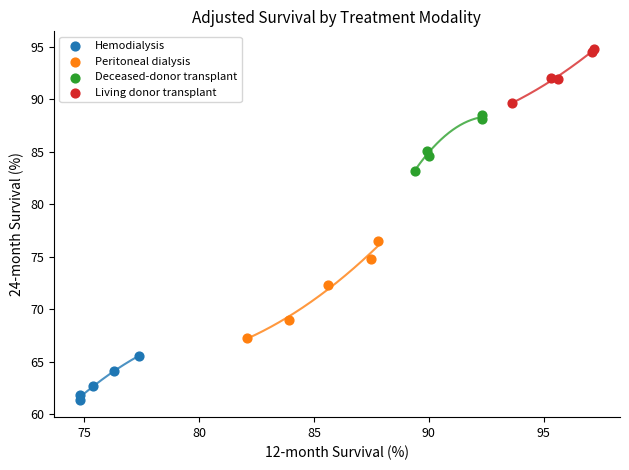

What are all the series names shown in the legend?

Hemodialysis, Peritoneal dialysis, Deceased-donor transplant, Living donor transplant